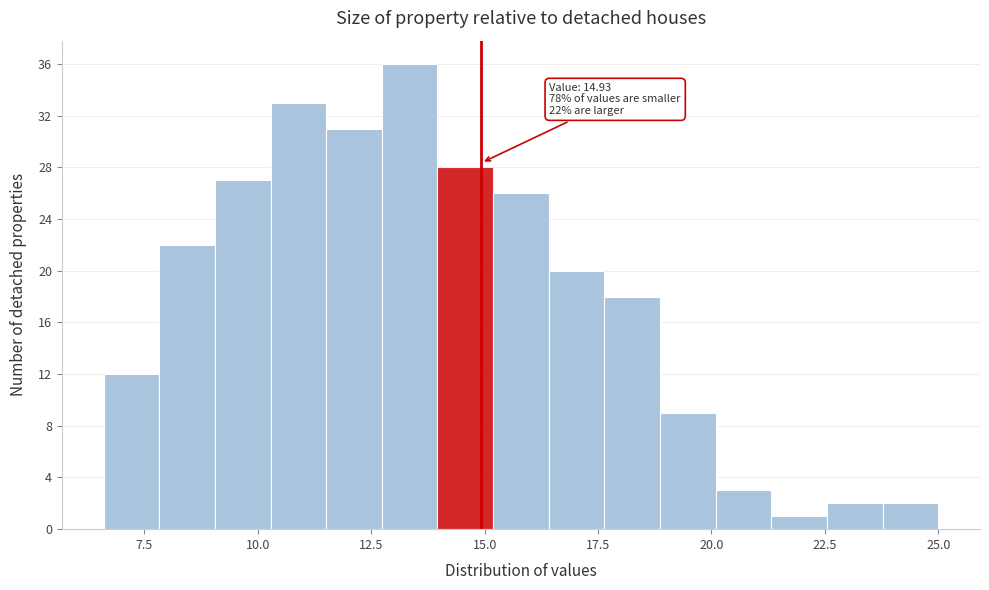

Around what value on the x-axis is the tallest bar? Give the approximate position of its centre, as read against the axis.

13.5